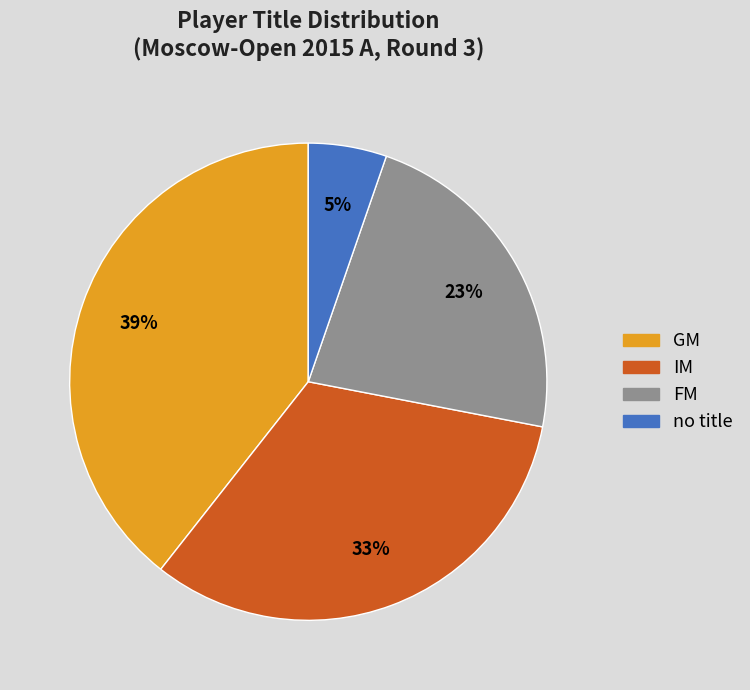

To the nearest percent, what is the average slice percentage?

25%